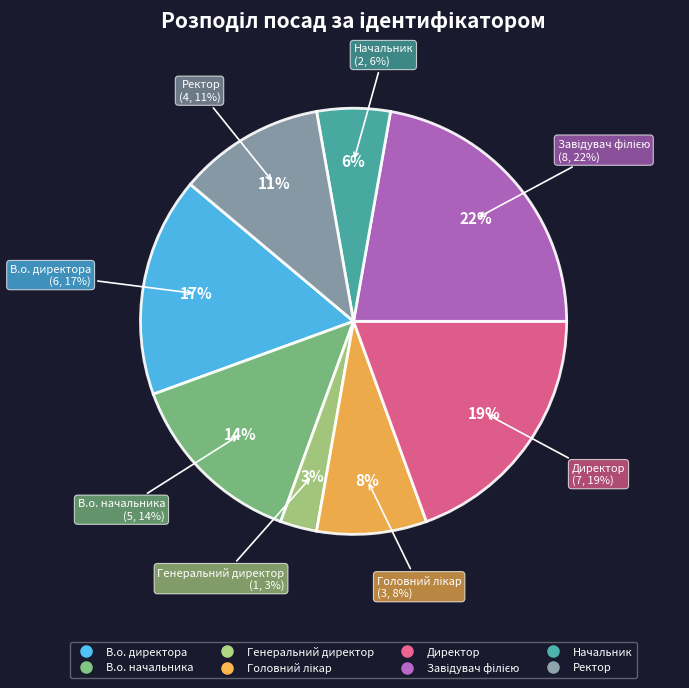

Is the sum of Директор and Головний лікар greater than half?

No